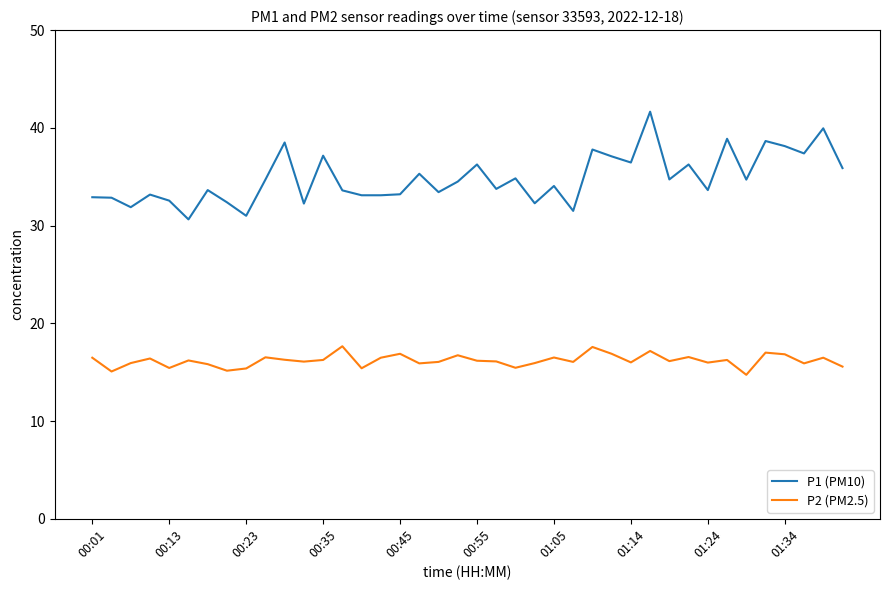

Which series has the largest range (max minus min)?

P1 (PM10)